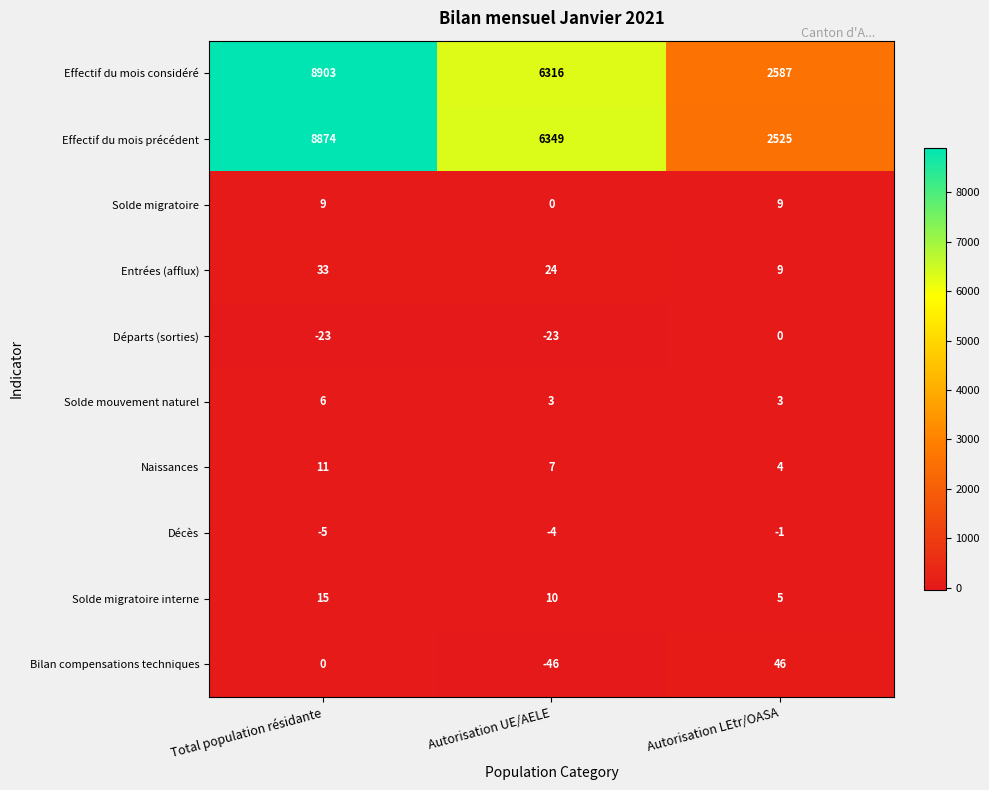

Which series changed the most between Total population résidante and Autorisation UE/AELE?

Effectif du mois considéré